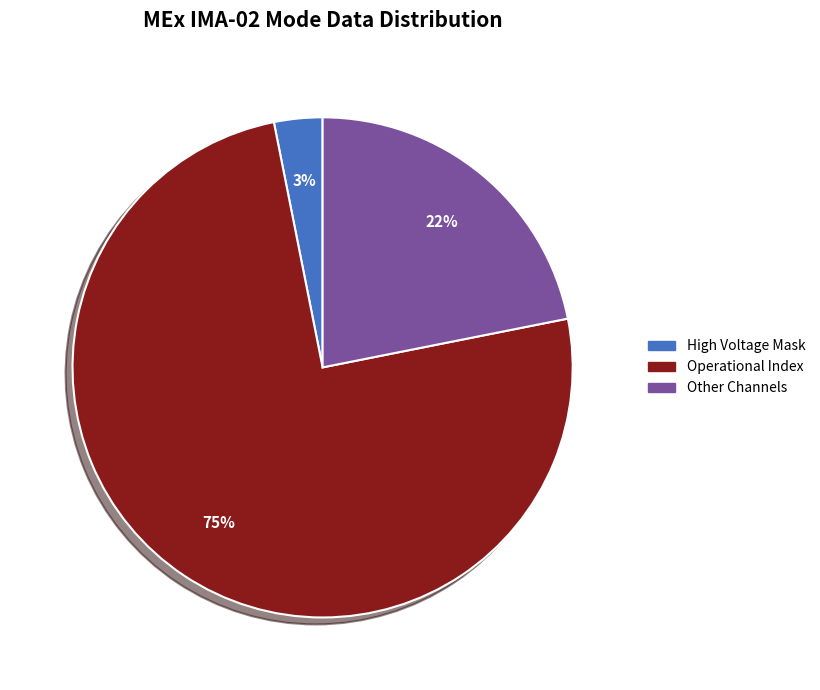

Is there a majority slice in this chart?

Yes